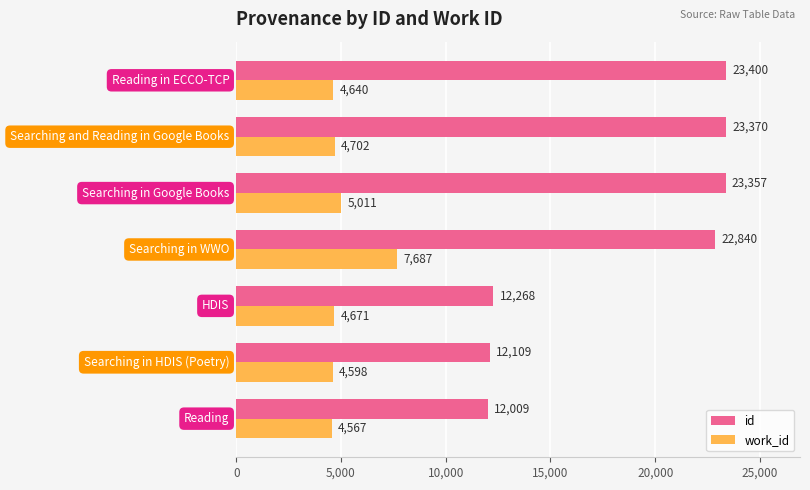

What is the sum of all id values?

129353